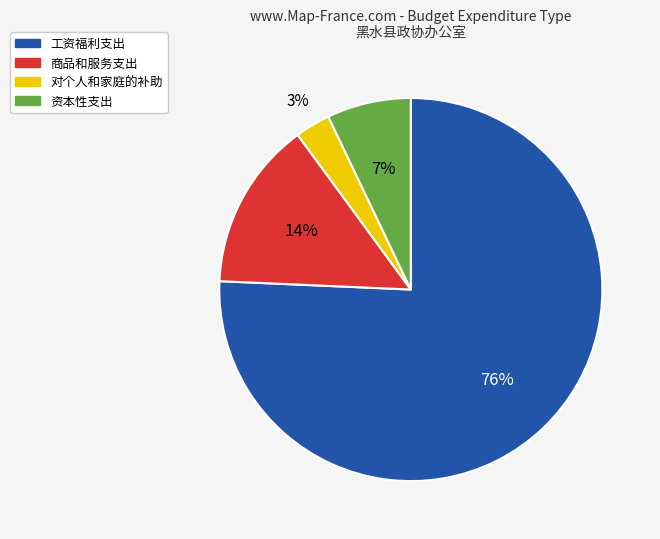

Is it true that 对个人和家庭的补助 is 12% of the pie?

False